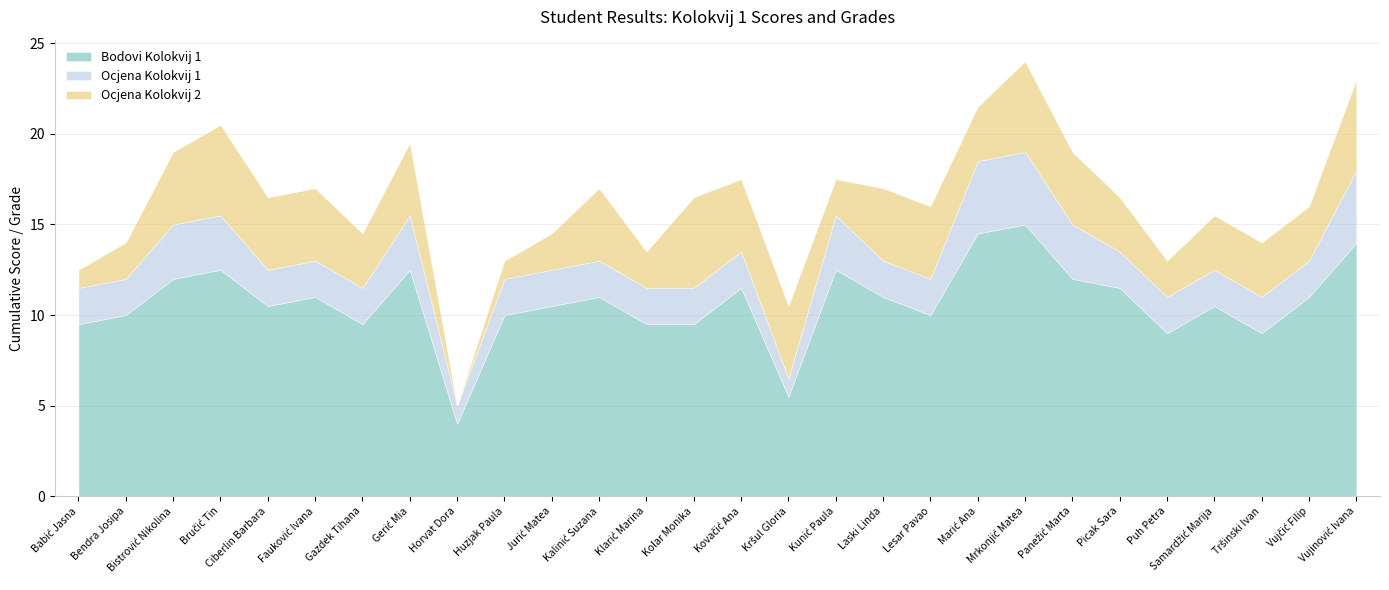

What is the lowest value of the Ocjena Kolokvij 1 series?

1.0